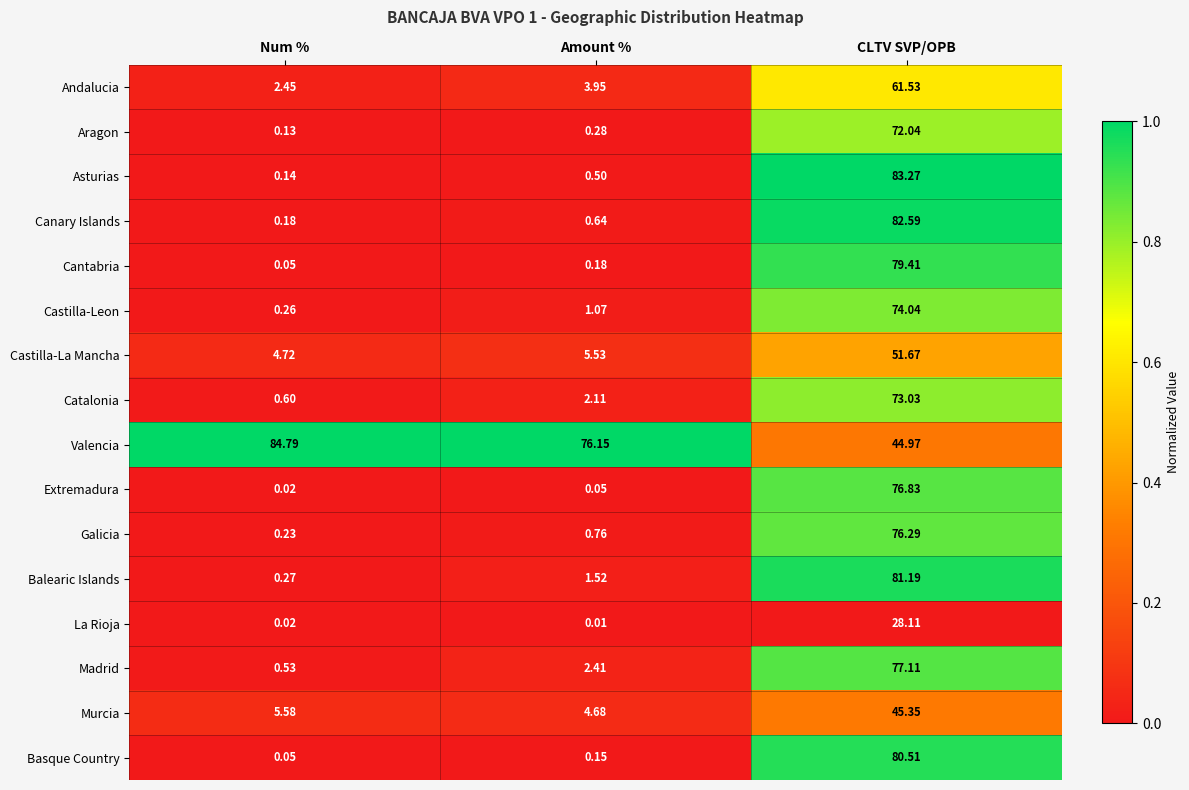

At which category is the sum across all series the highest?

CLTV SVP/OPB